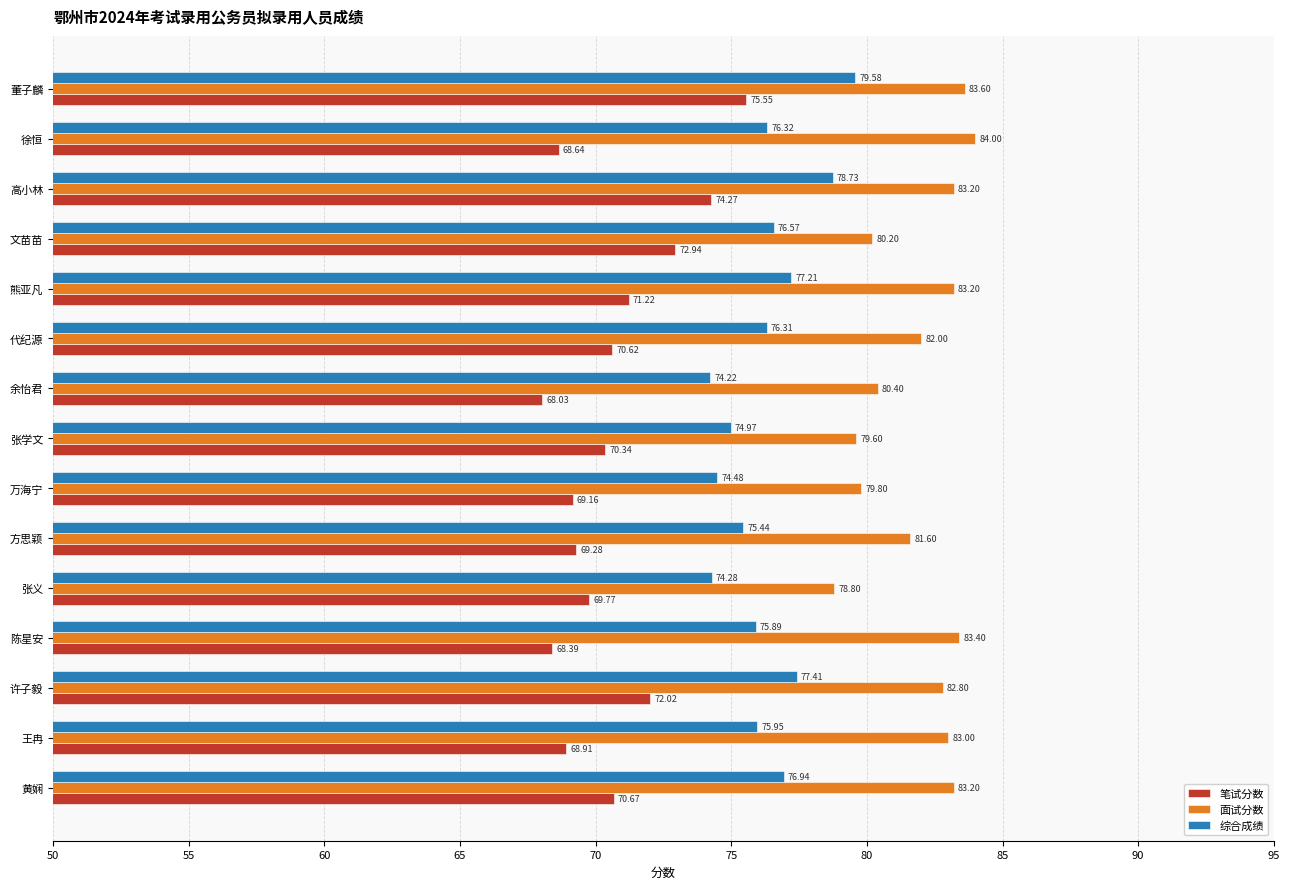

What is the difference between the highest and lowest values at 代纪源?

11.4